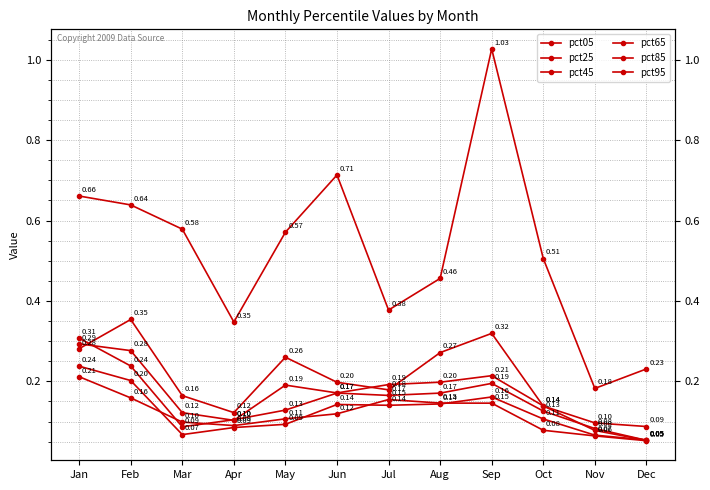

Which category has the lowest value across all series?

Dec